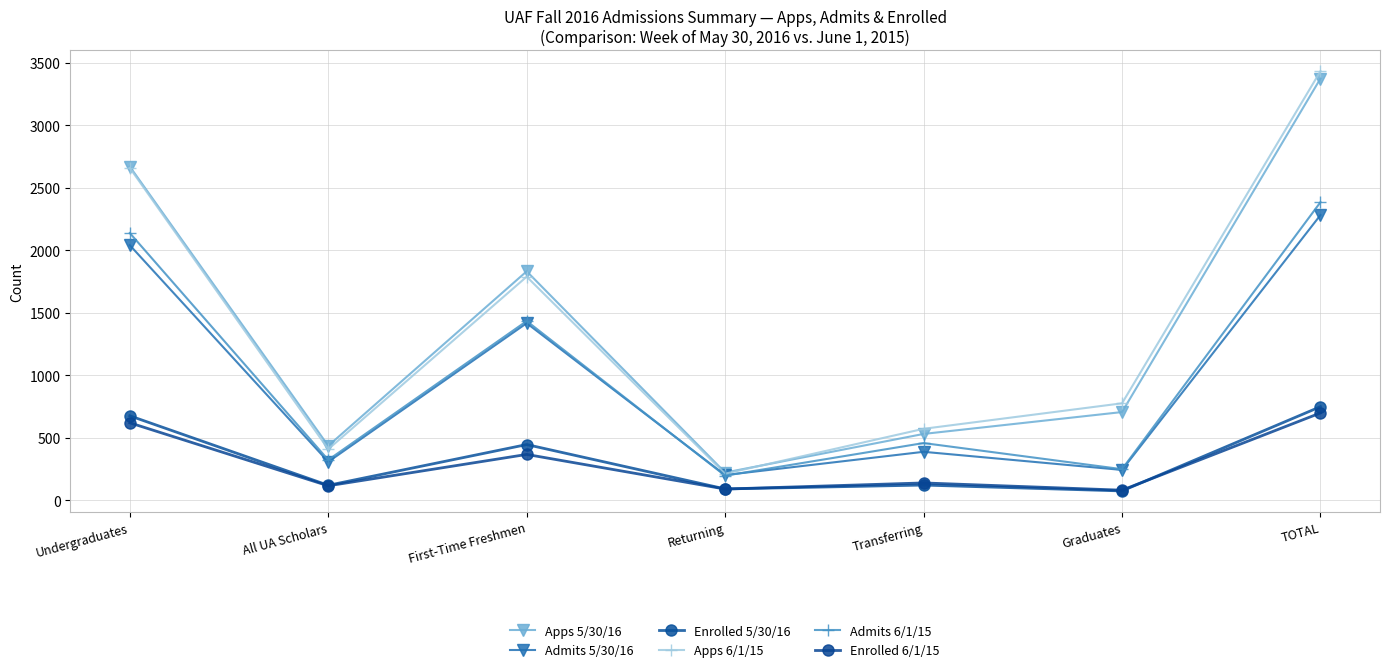

Rank the series by their maximum value, from lowest to highest.

Enrolled 6/1/15, Enrolled 5/30/16, Admits 5/30/16, Admits 6/1/15, Apps 5/30/16, Apps 6/1/15